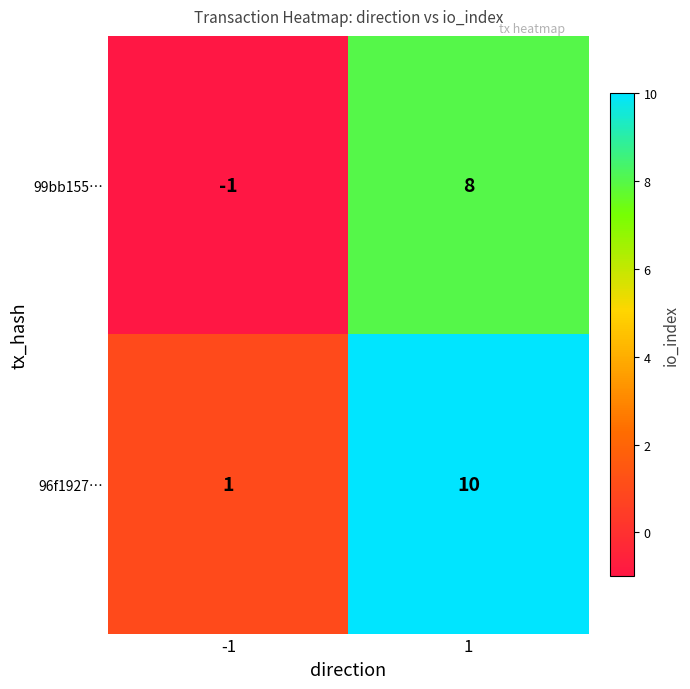

What is the approximate value of 99bb155… at 1?

8